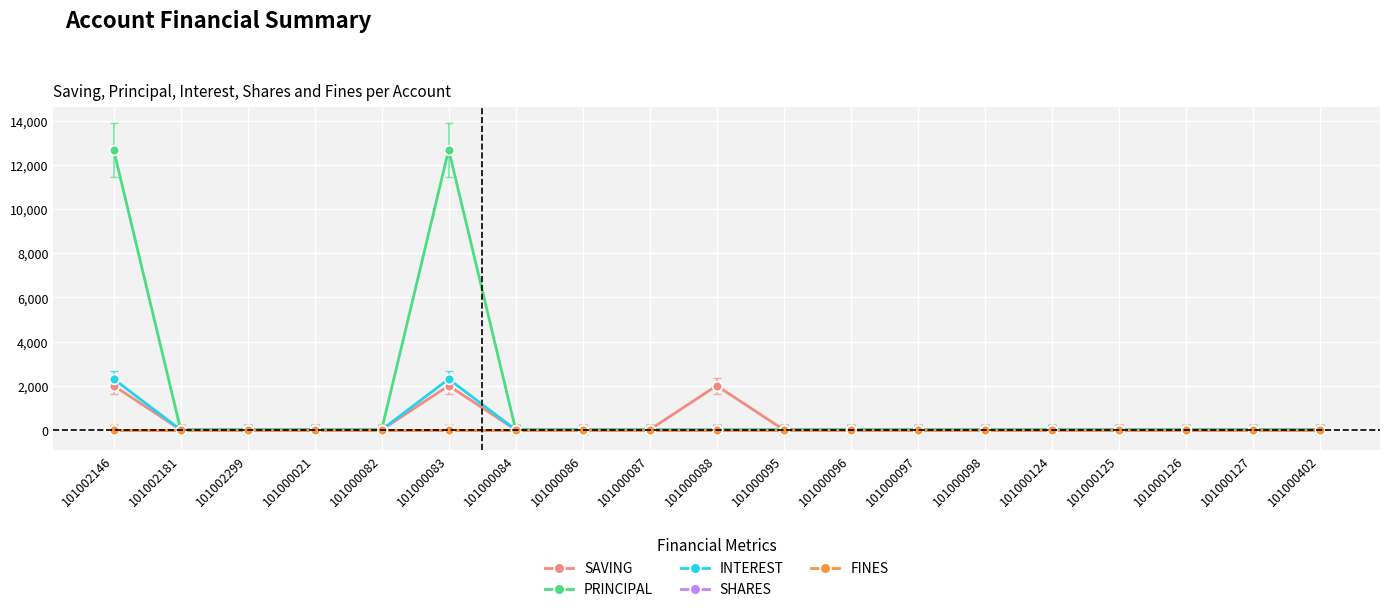

Which category has the lowest value across all series?

101002181